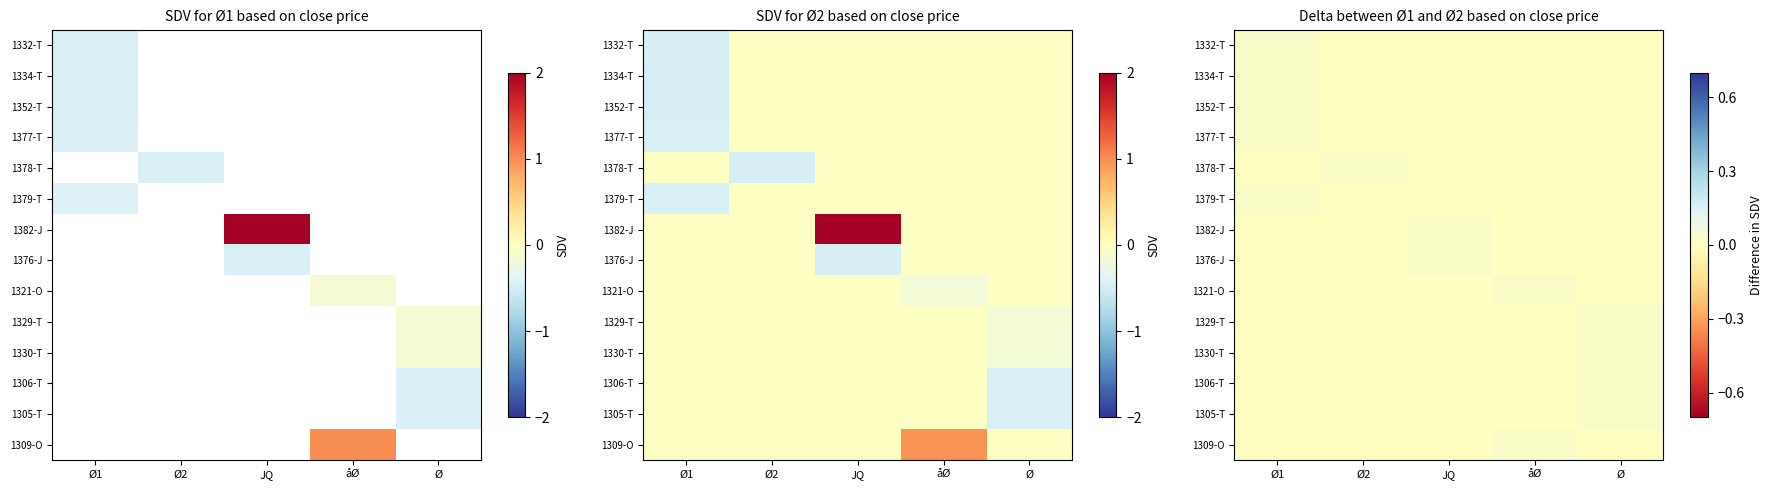

List the series in order of their peak value, highest first.

1378-T, 1376-J, 1306-T, 1321-O, 1330-T, 1332-T, 1334-T, 1352-T, 1377-T, 1379-T, 1329-T, 1305-T, 1309-O, 1382-J